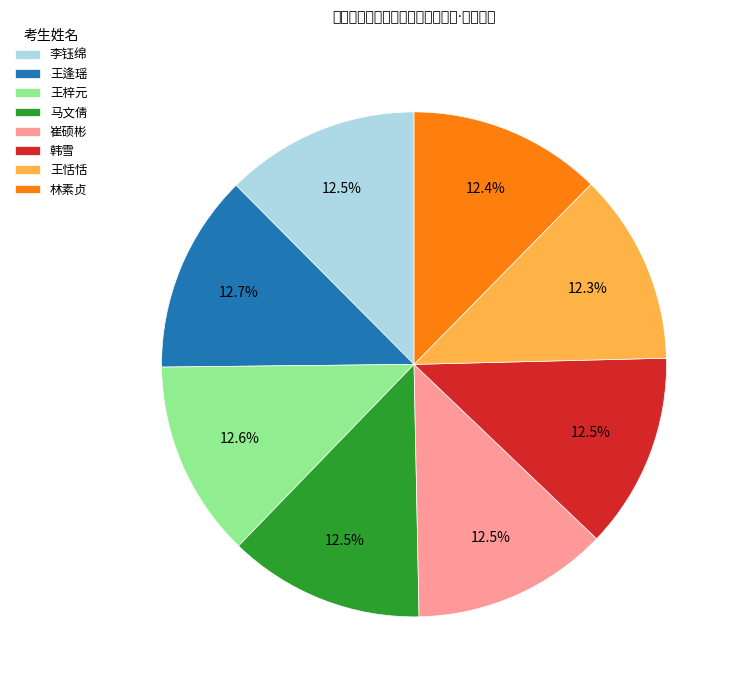

Combined, what portion of the pie is 李钰绵 and 韩雪?

25.0%